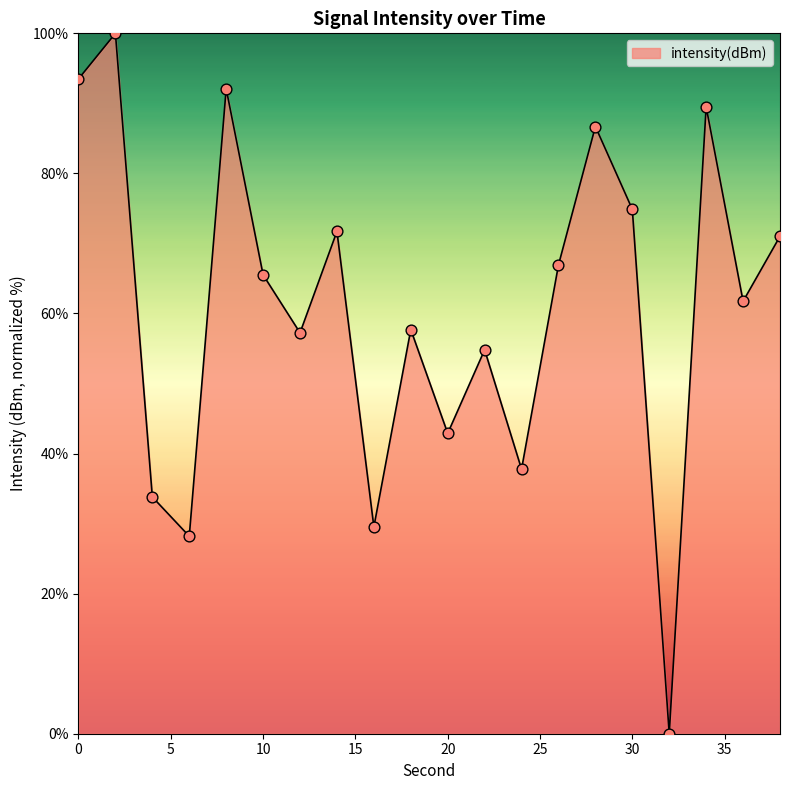

What is the difference between the maximum and minimum values?

100.0